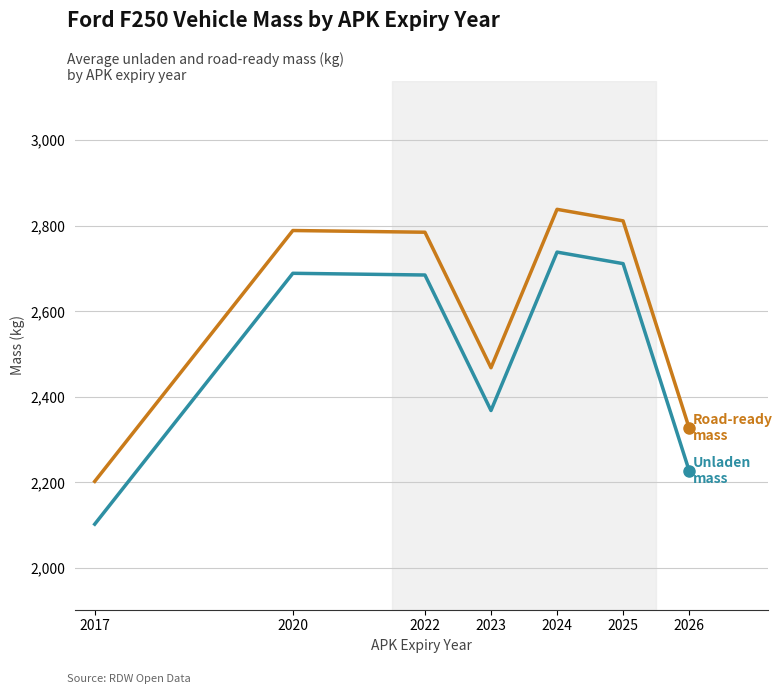

How many data points does each series have?

7